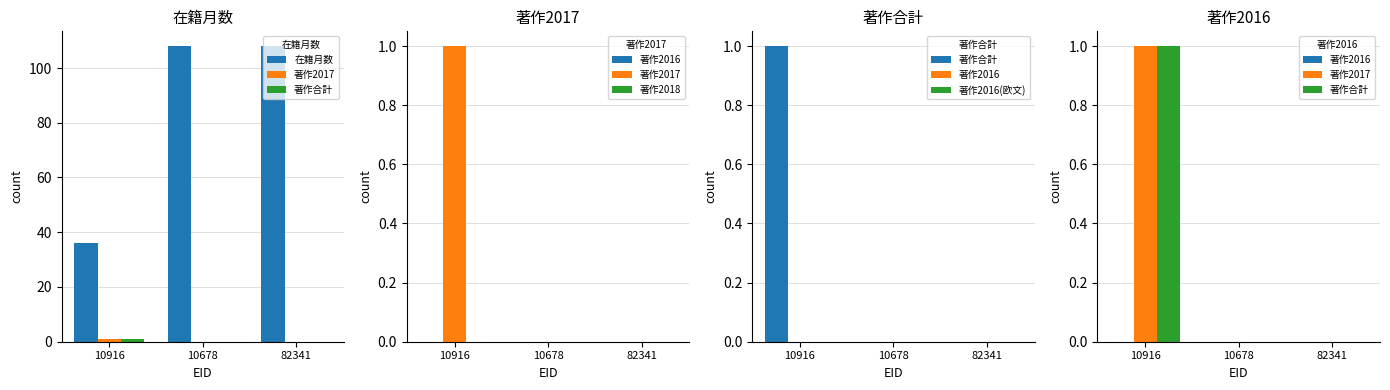

Is it true that 著作合計 equals 1 at 10916?

True